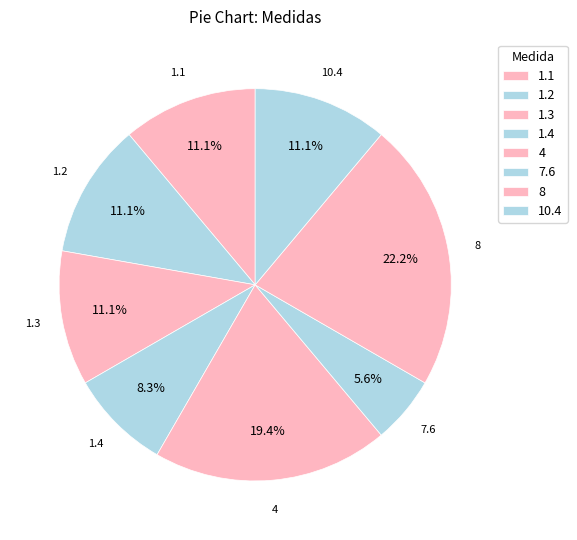

How many segments does this pie chart have?

8